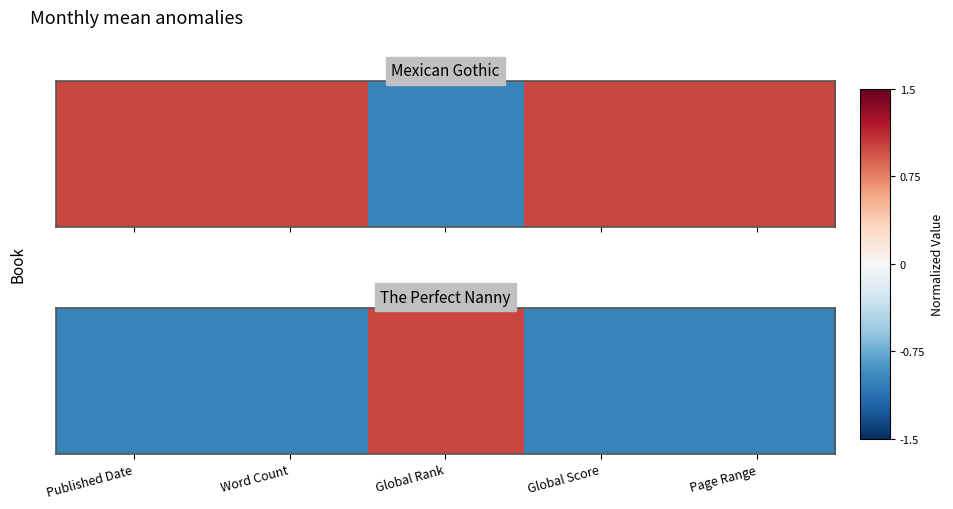

List the labels in order of value, smallest first.

Word Count, Page Range, Global Score, Published Date, Global Rank